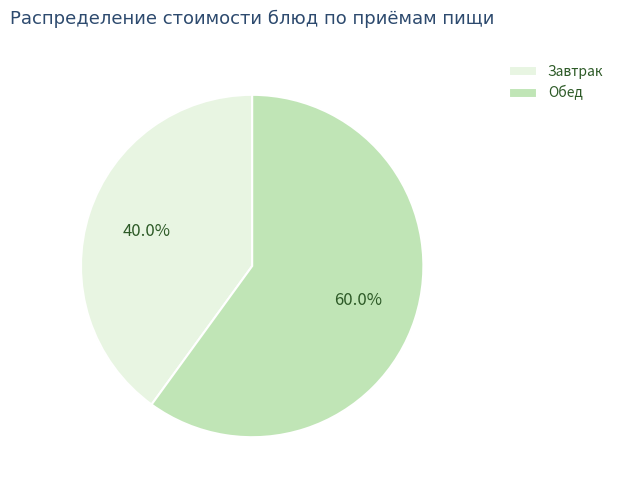

To the nearest percent, what is the difference between the largest and smallest slice percentages?

20%